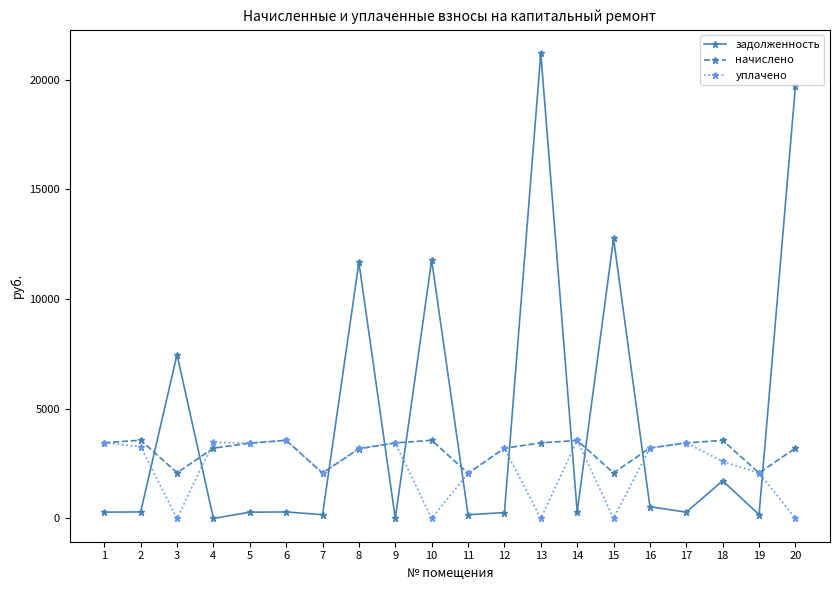

What is the value of the начислено point at the 4th from the left?

3203.5